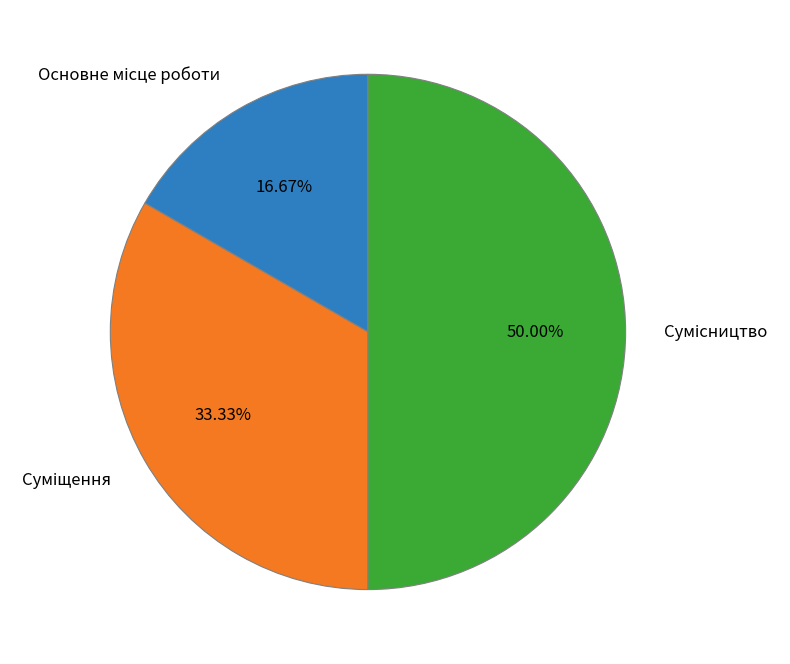

Rank the categories by value from highest to lowest.

Сумісництво, Суміщення, Основне місце роботи